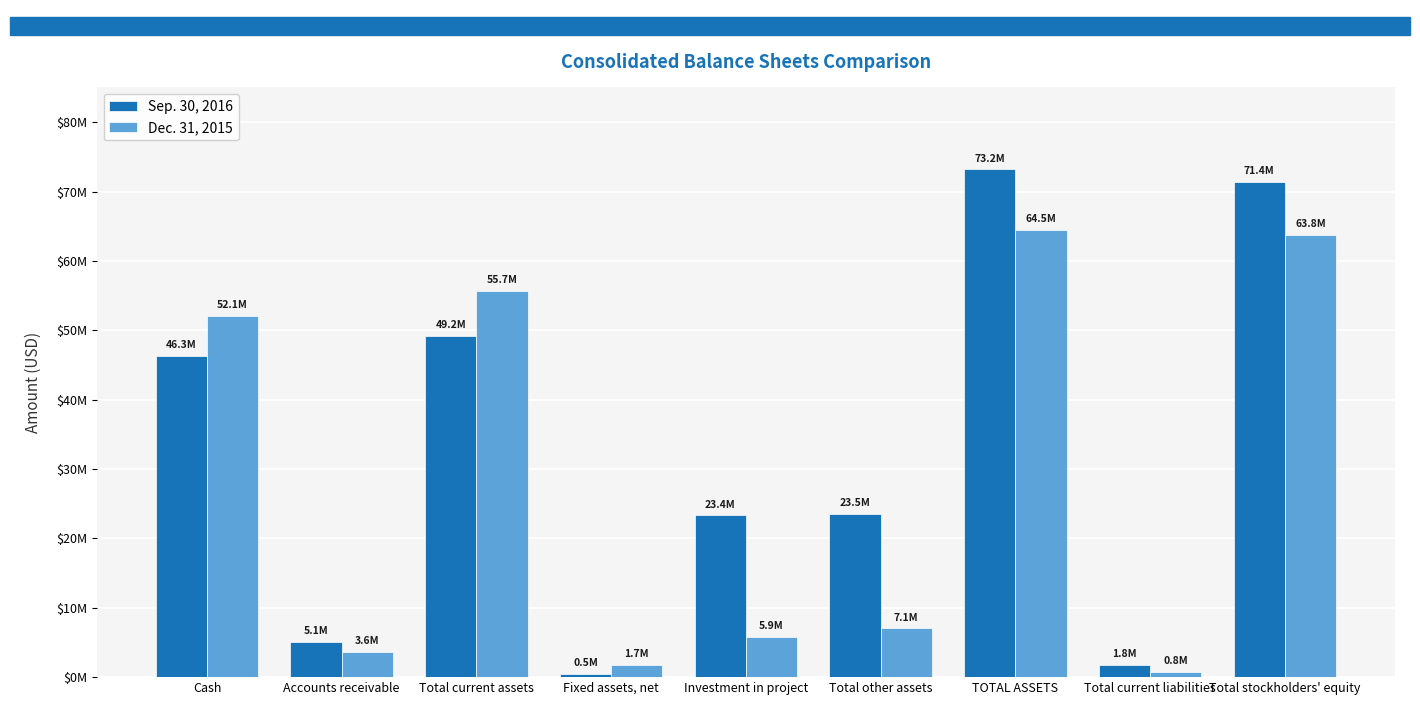

Are the bars grouped side by side (vs. stacked)?

Yes